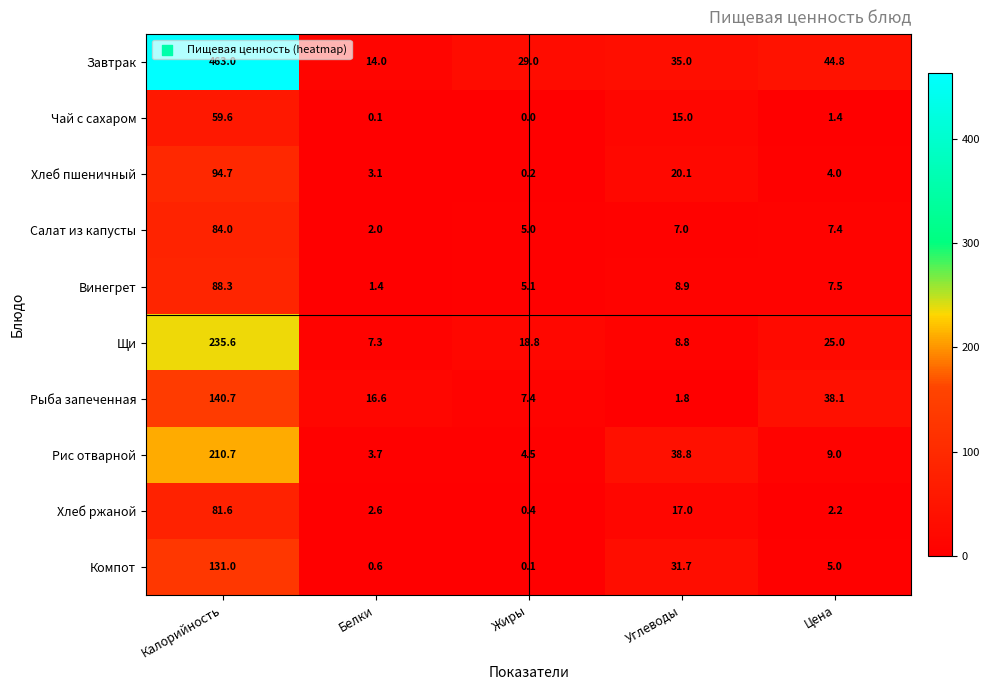

What is the average value of the Завтрак series?

117.2